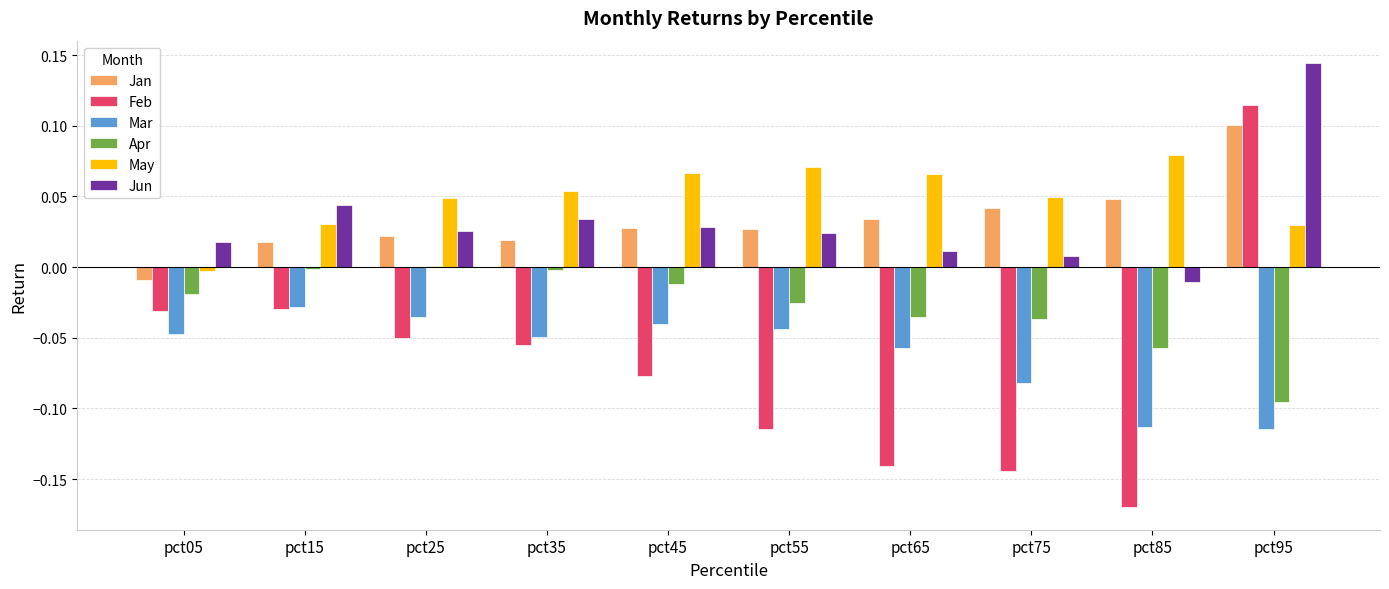

At which label does Feb reach its peak?

pct95